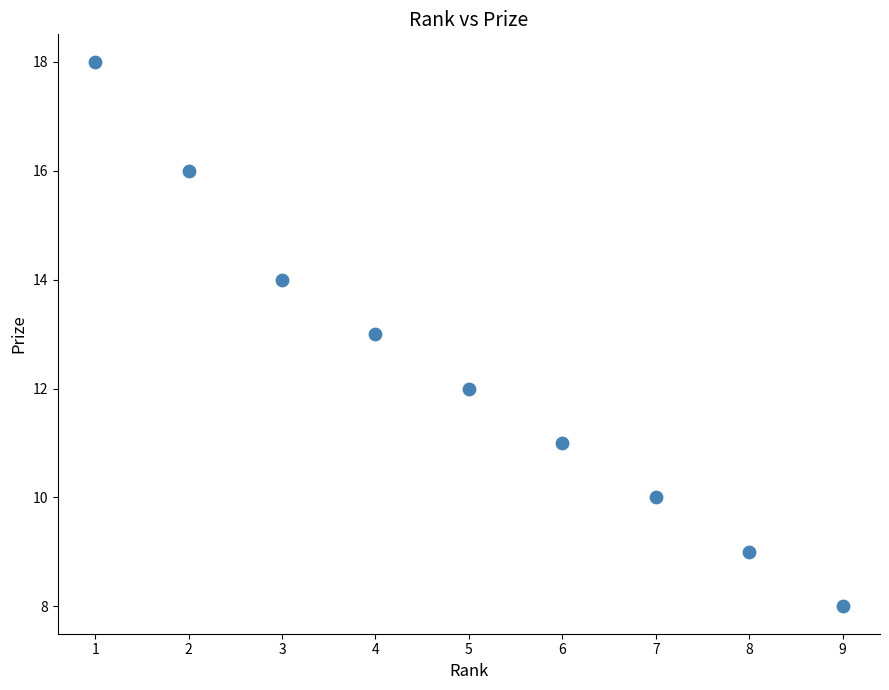

What is the range of X values (max minus min)?

8